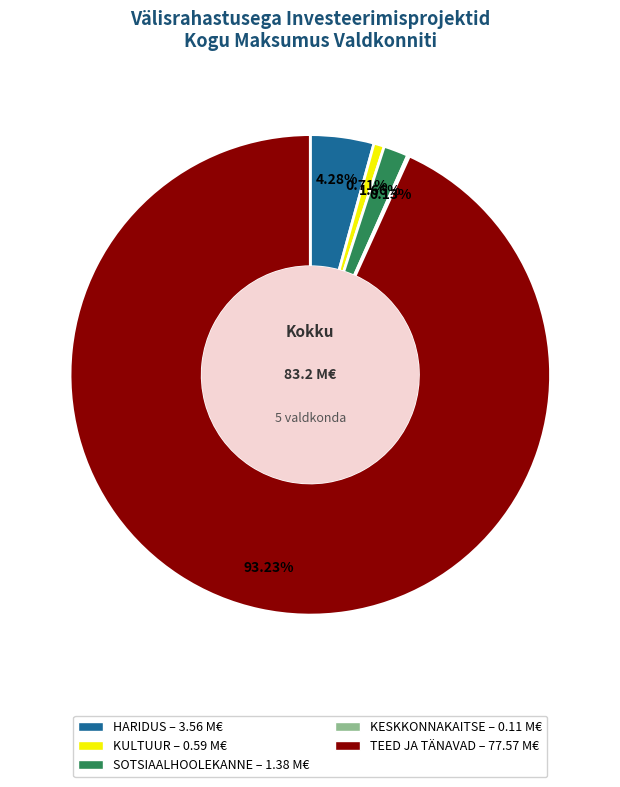

Combined, do KULTUUR and TEED JA TÄNAVAD account for over 50%?

Yes